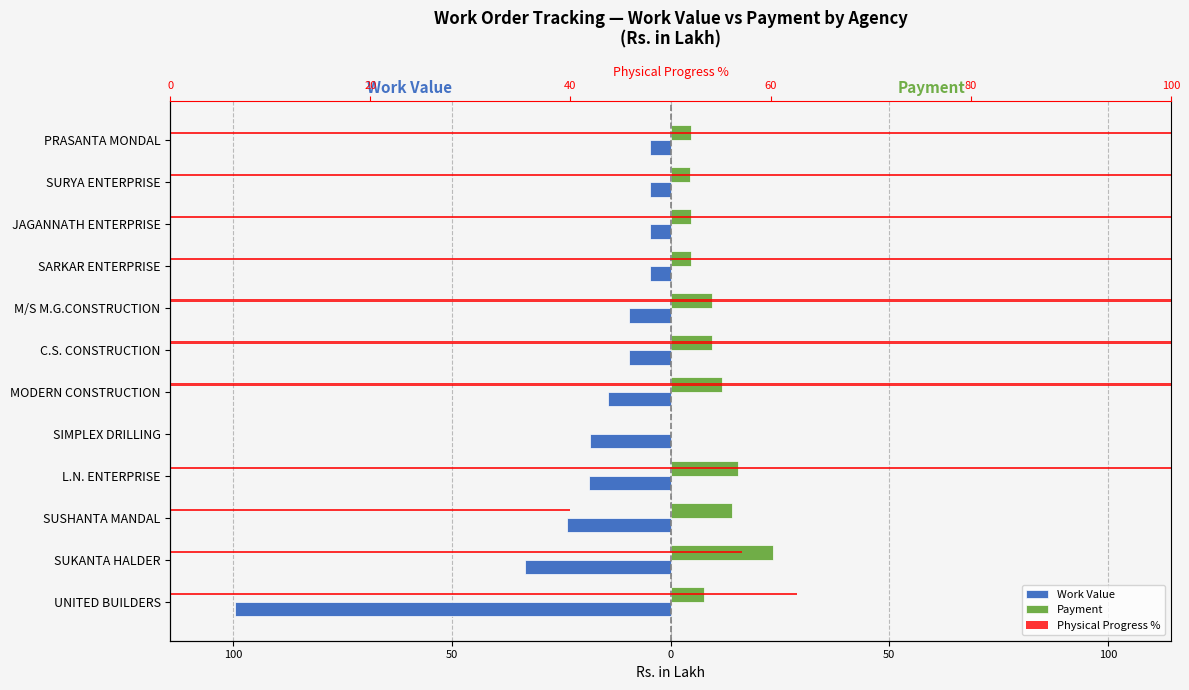

Which has a higher value, SUSHANTA MANDAL or SURYA ENTERPRISE?

SURYA ENTERPRISE